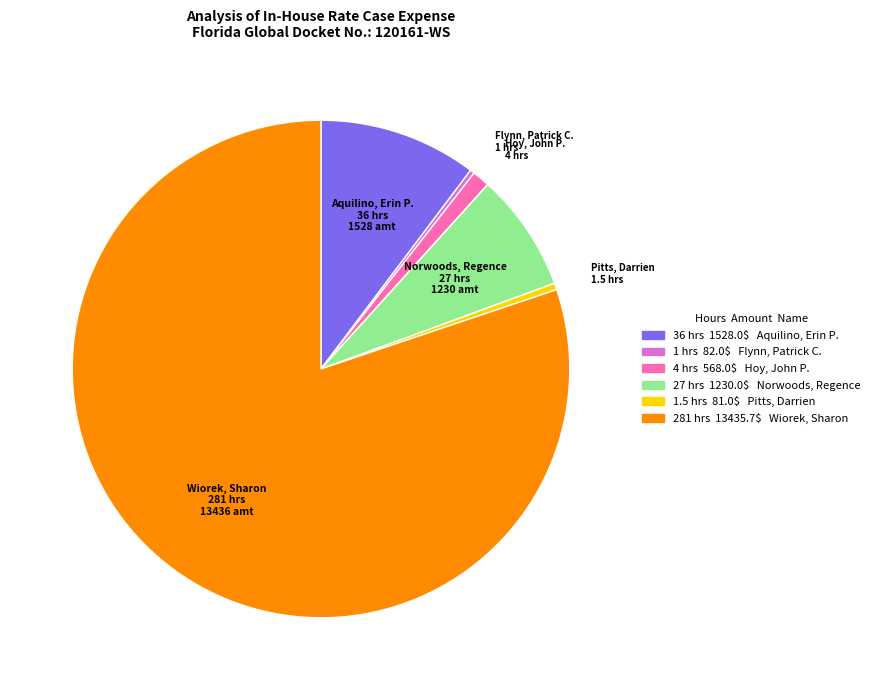

Which slice is the largest?

Wiorek, Sharon